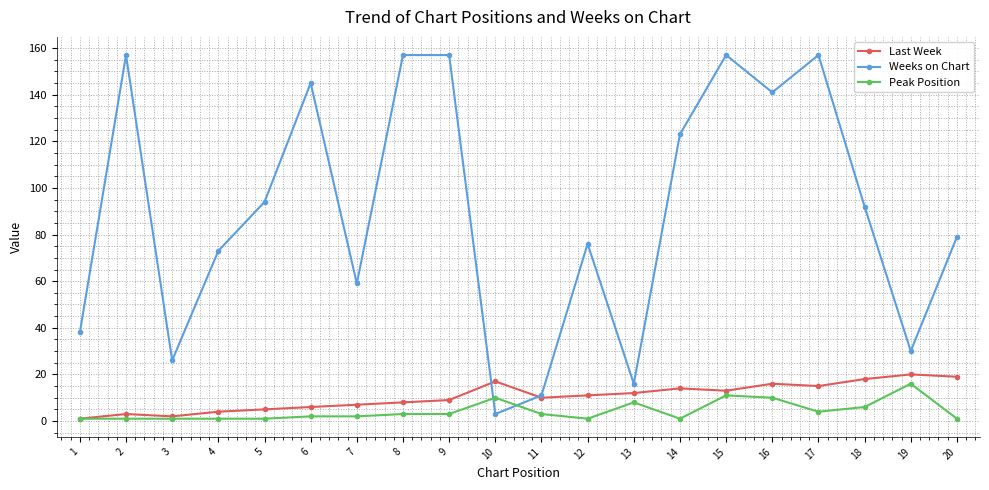

Reading left to right, what are all the values shown in this chart?

Last Week: 1=1	2=3	3=2	4=4	5=5	6=6	7=7	8=8	9=9	10=17	11=10	12=11	13=12	14=14	15=13	16=16	17=15	18=18	19=20	20=19
Weeks on Chart: 1=38	2=157	3=26	4=73	5=94	6=145	7=59	8=157	9=157	10=3	11=11	12=76	13=16	14=123	15=157	16=141	17=157	18=92	19=30	20=79
Peak Position: 1=1	2=1	3=1	4=1	5=1	6=2	7=2	8=3	9=3	10=10	11=3	12=1	13=8	14=1	15=11	16=10	17=4	18=6	19=16	20=1